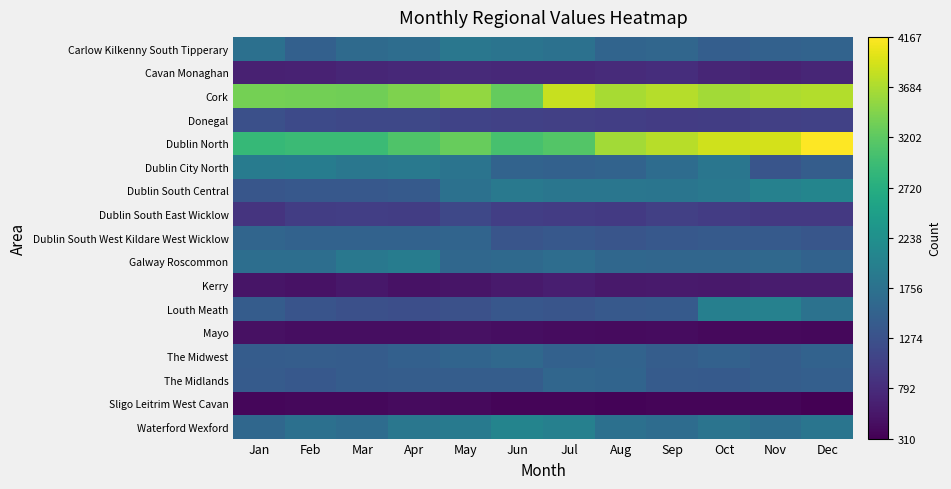

Between Jan and Sep, which series saw the biggest shift?

Dublin North